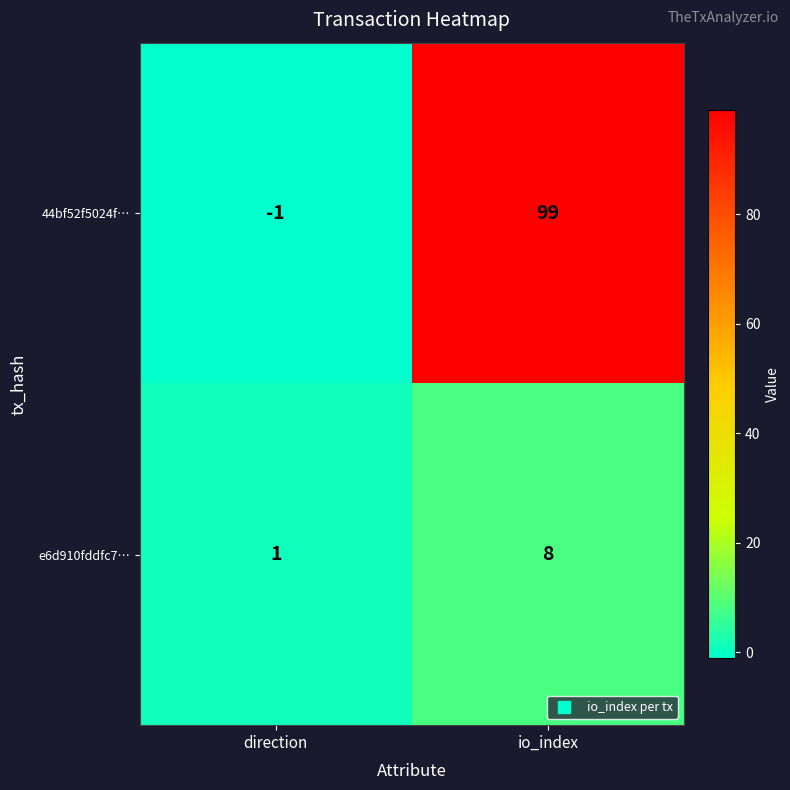

What is the difference between the highest and lowest values at direction?

2